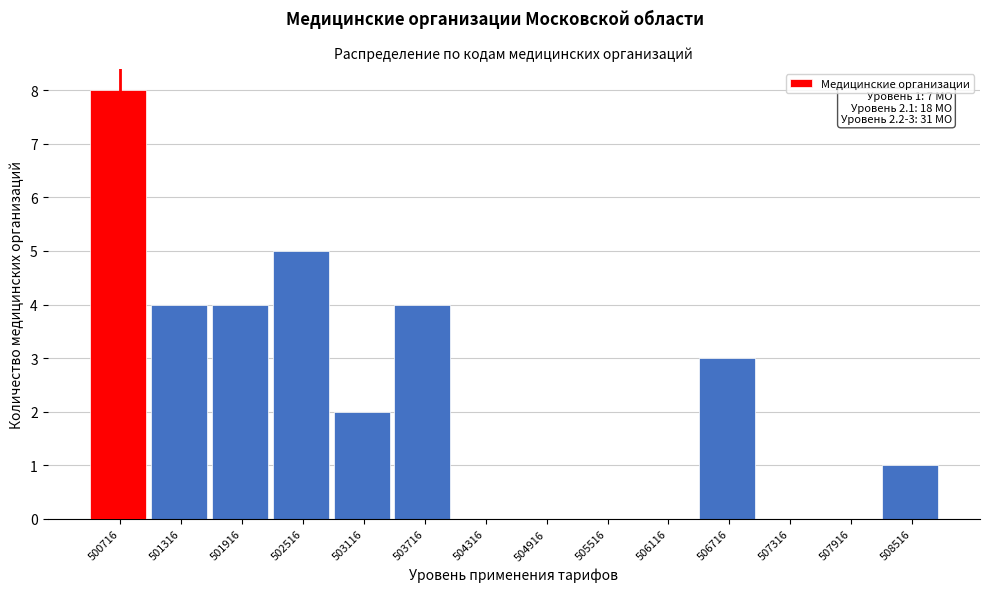

Over which range of the x-axis is the bar tallest?

500400 to 501000